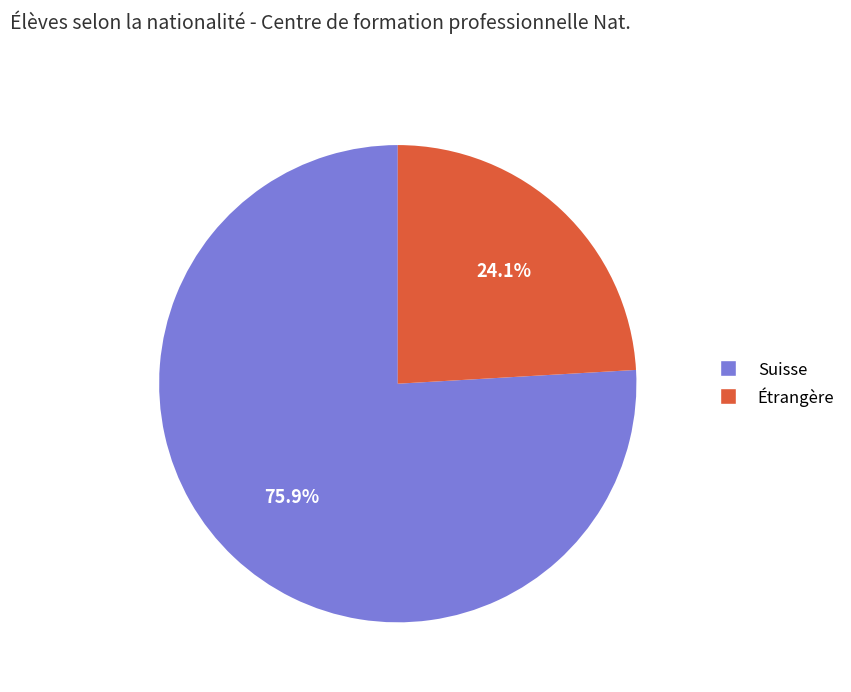

True or false: Étrangère accounts for 36% of the total.

False